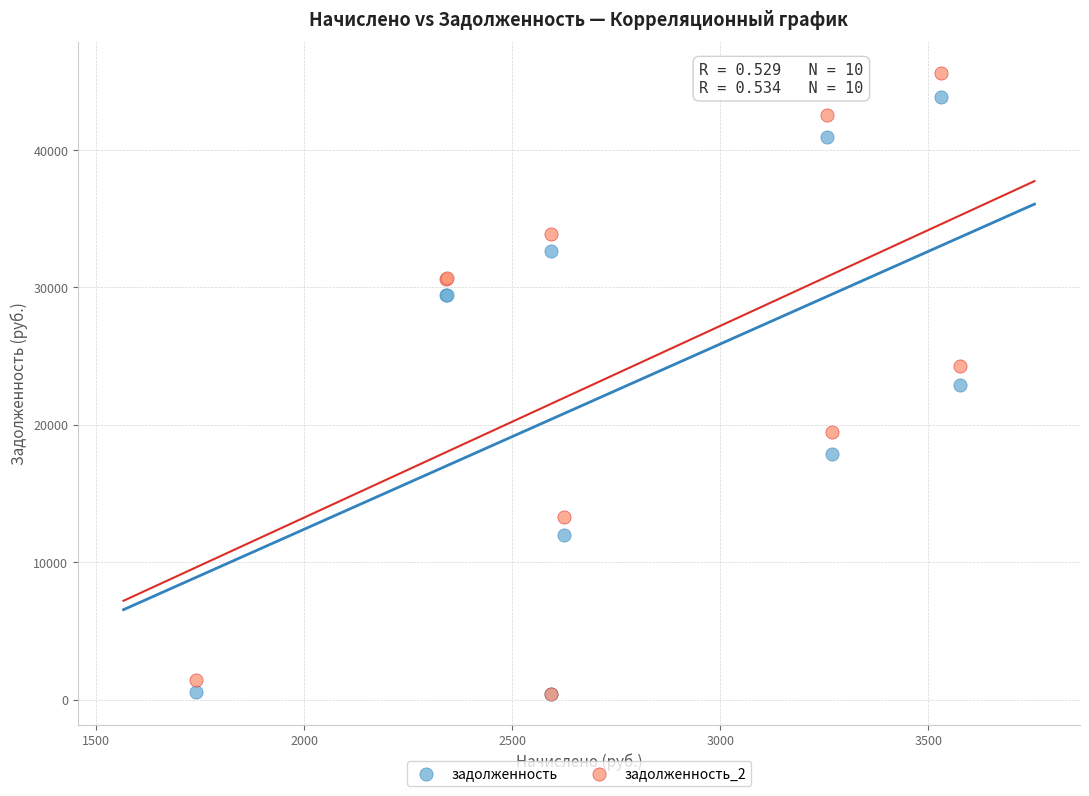

Which series contains the highest Y value?

задолженность_2